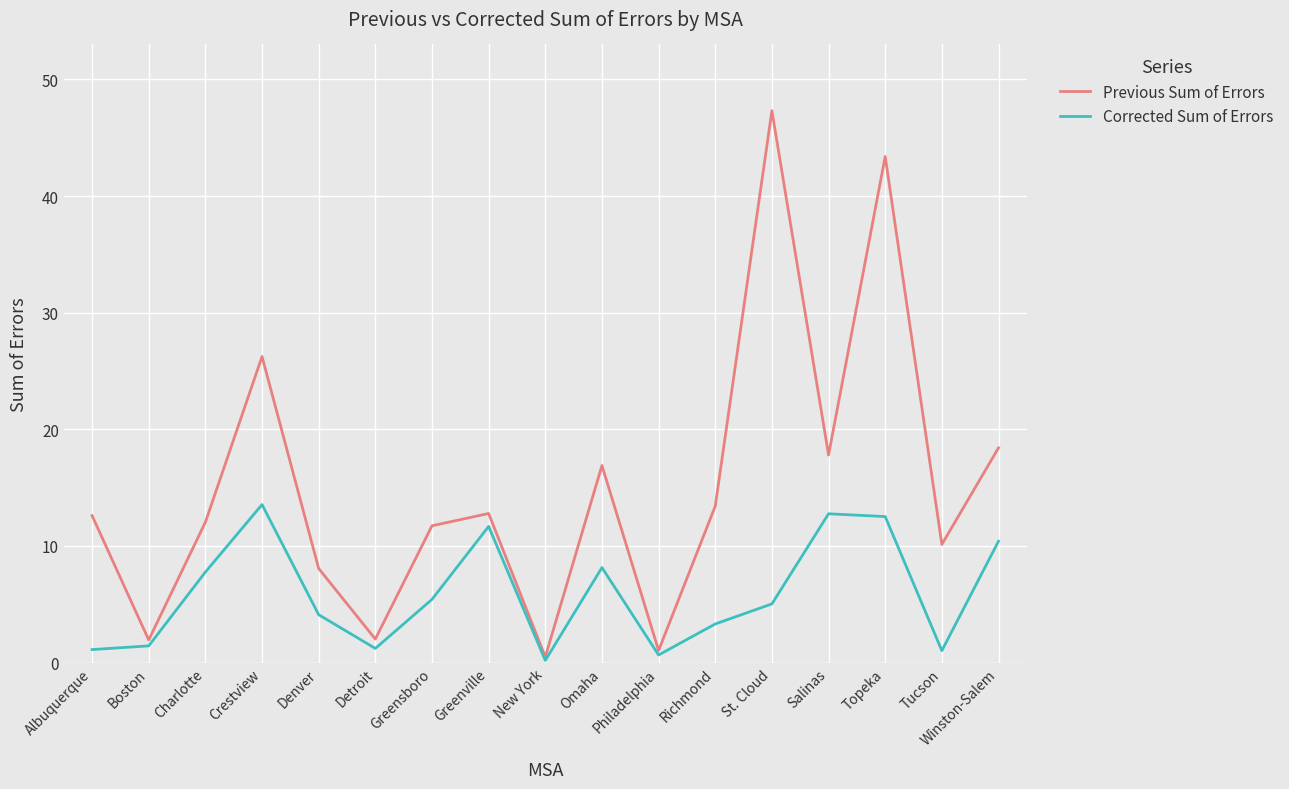

What is the maximum value for Corrected Sum of Errors?

13.5